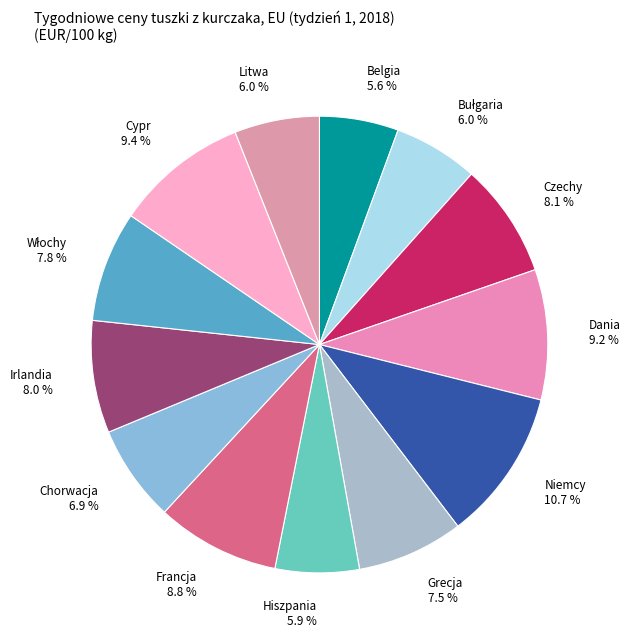

What is the ratio of the value at Cypr to the value at Dania?

1.0